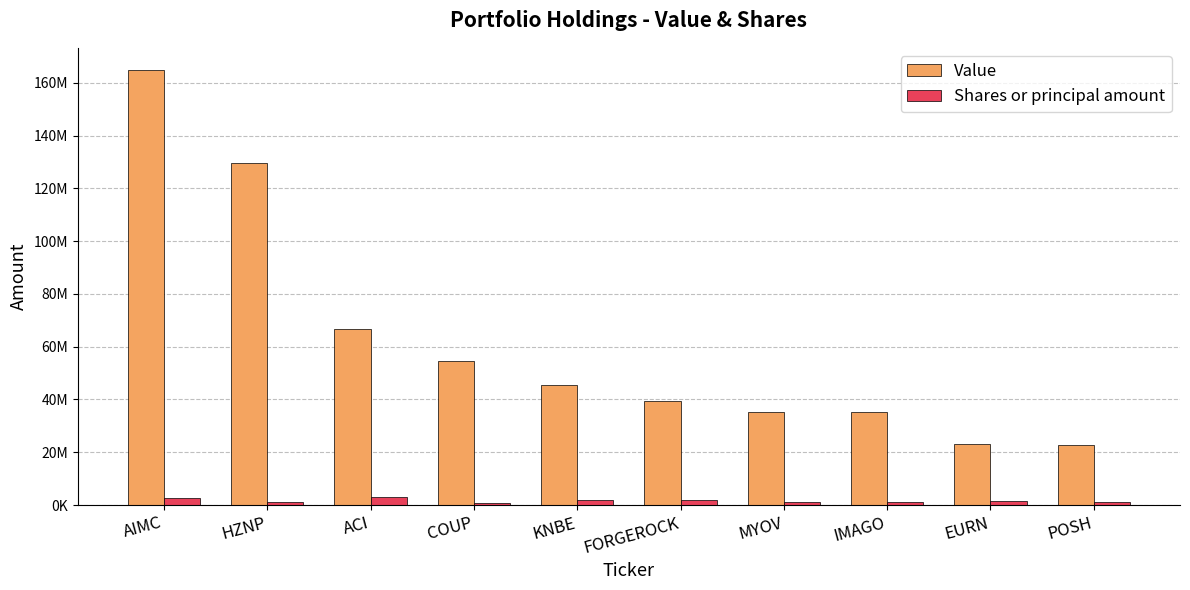

What is the difference between the highest and lowest values at KNBE?

43755200